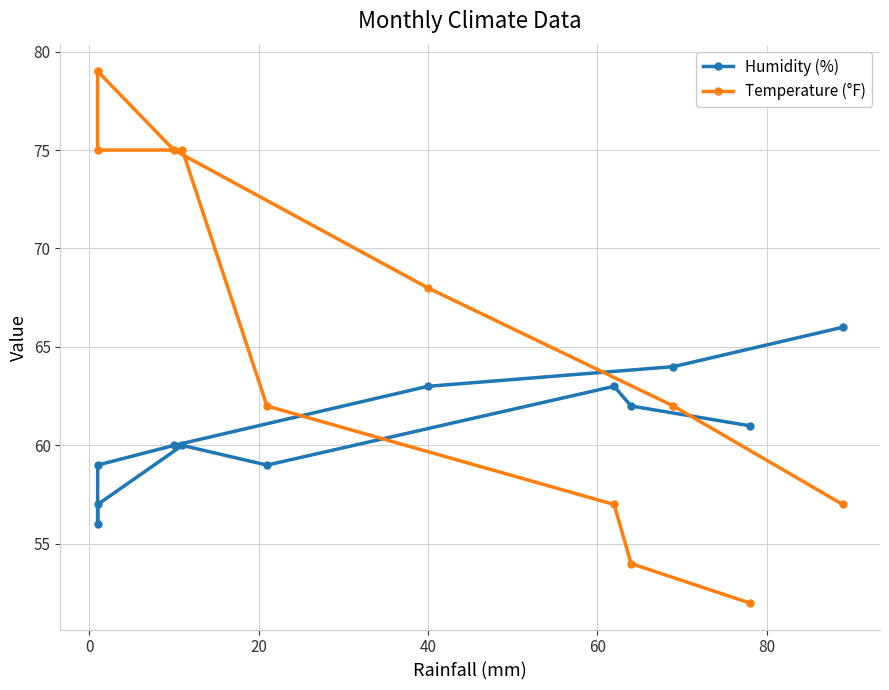

How many times do Temperature (°F) and Humidity (%) cross each other?

2